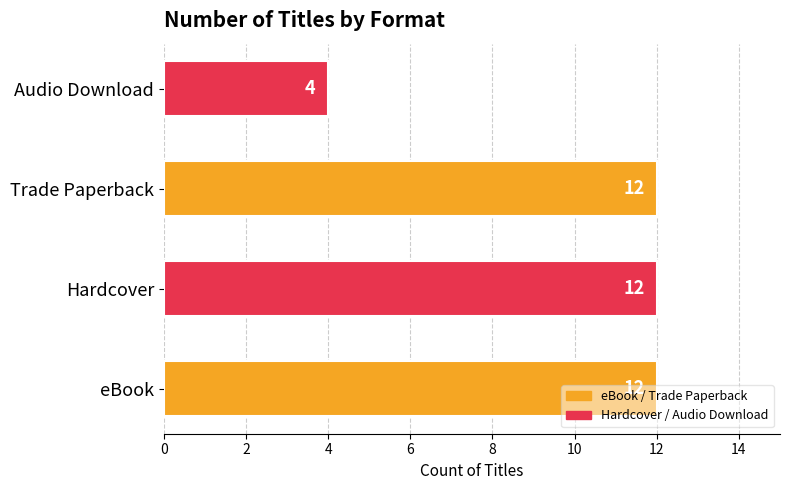

Which has a higher value, Audio Download or Trade Paperback?

Trade Paperback